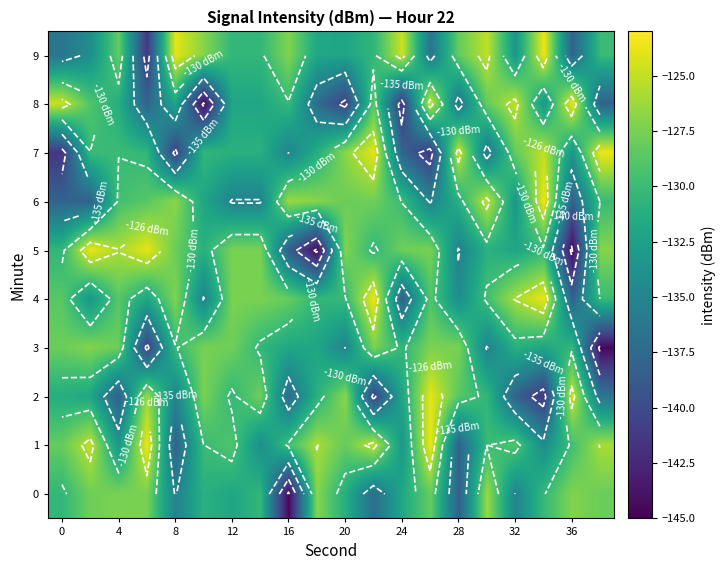

How many values in the 4 series are below -129?

11